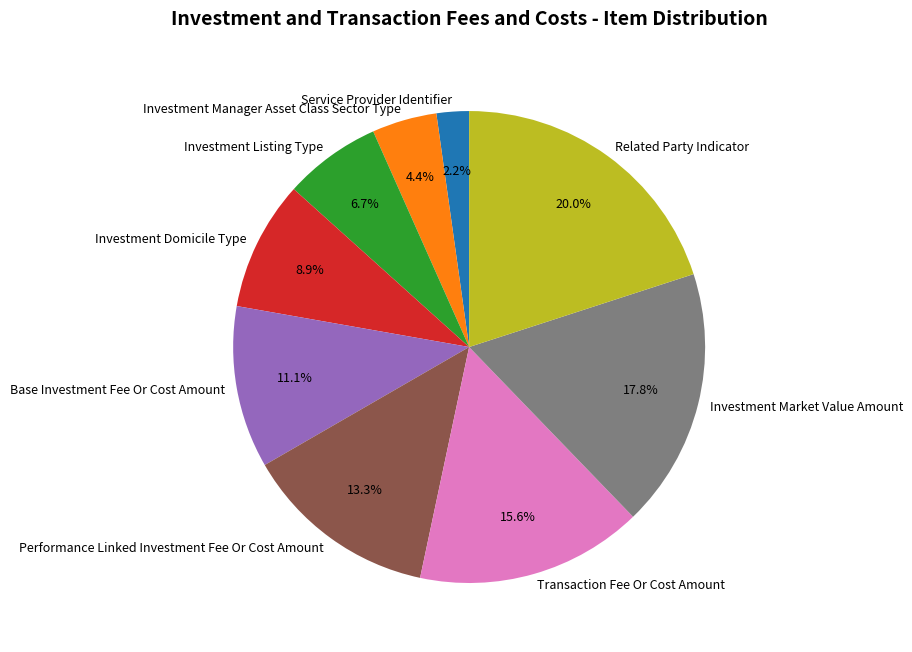

Is there any slice that represents more than half of the pie?

No